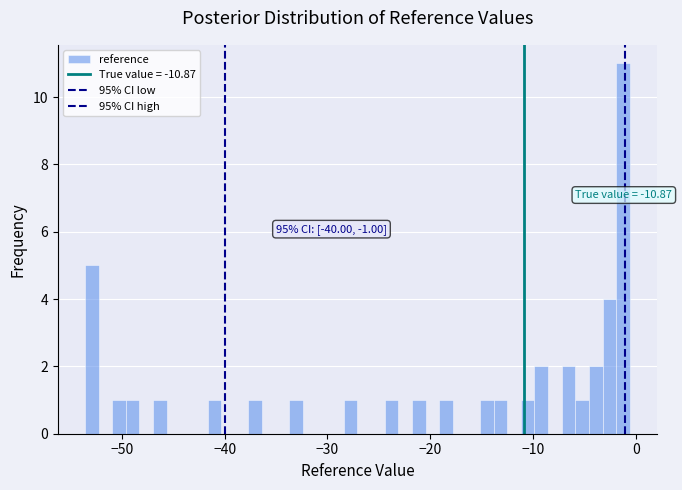

Around what value on the x-axis is the tallest bar? Give the approximate position of its centre, as read against the axis.

-1